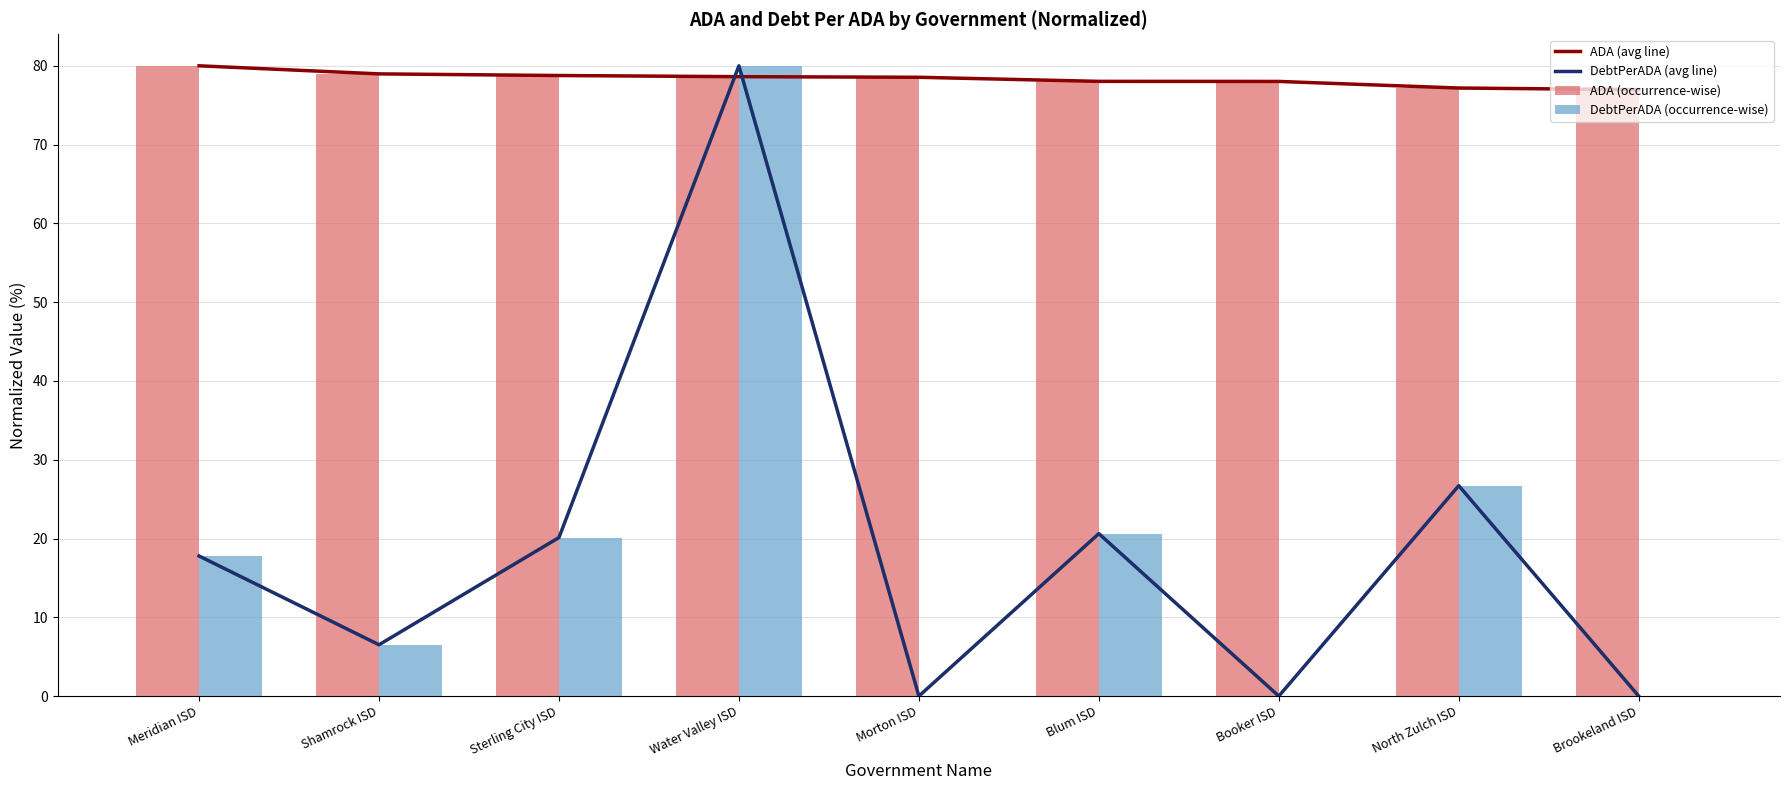

Reading right to left, transcribe all the data shown in this chart.

ADA (avg line): 77.0	77.2	78.0	78.0	78.5	78.6	78.8	79.0	80.0
DebtPerADA (avg line): 0.0	26.7	0.0	20.6	0.0	80.0	20.1	6.5	17.8
ADA (occurrence-wise): 77.0	77.2	78.0	78.0	78.5	78.6	78.8	79.0	80.0
DebtPerADA (occurrence-wise): 0.0	26.7	0.0	20.6	0.0	80.0	20.1	6.5	17.8